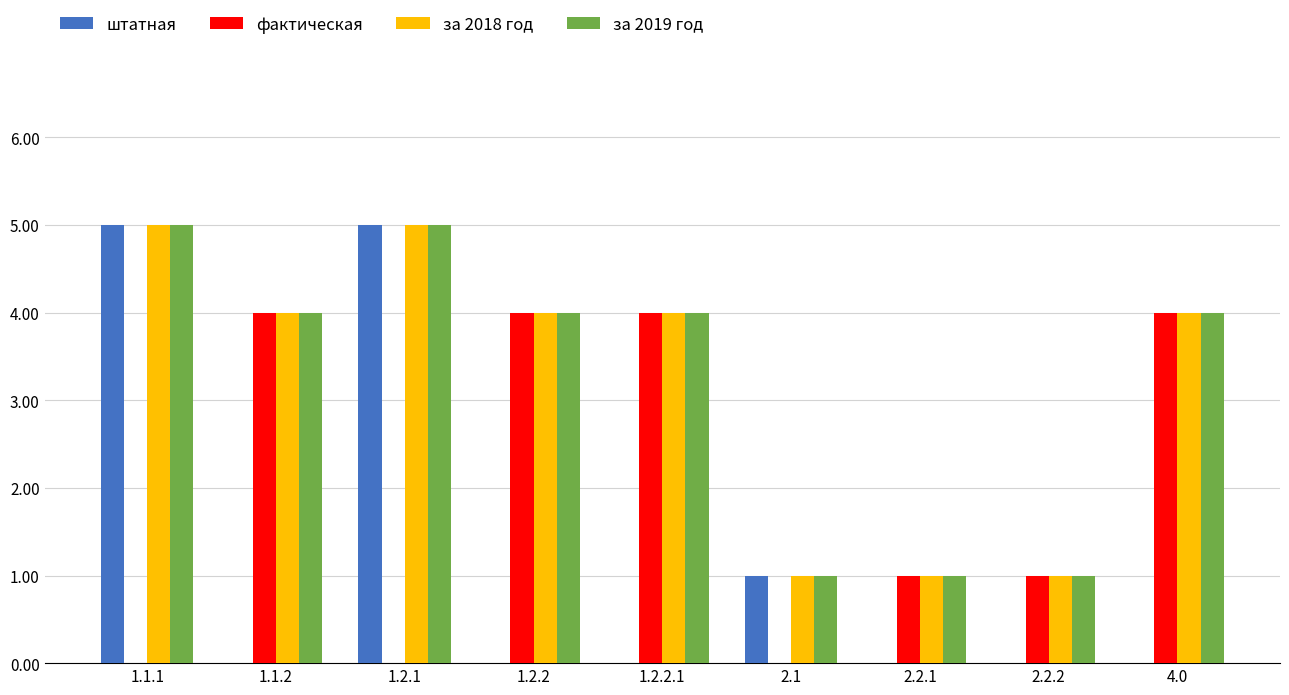

The value of за 2019 год at 1.2.1 is 8. True or false?

False